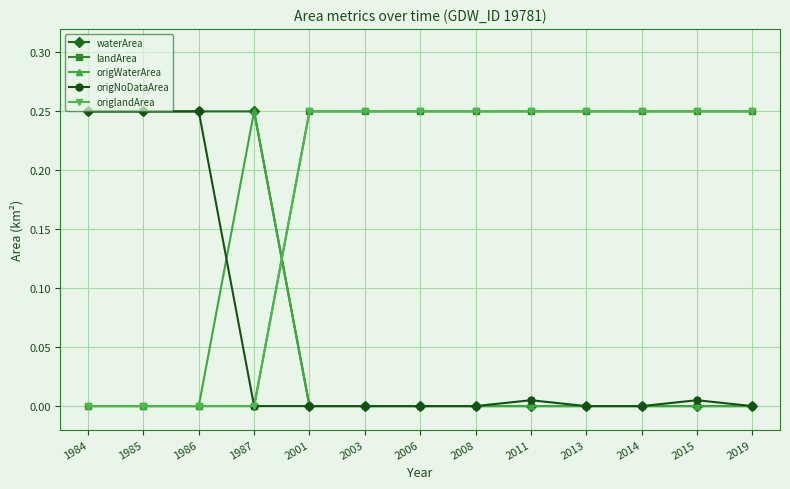

Rank the series at 2011 from highest to lowest value.

landArea, origlandArea, origNoDataArea, waterArea, origWaterArea